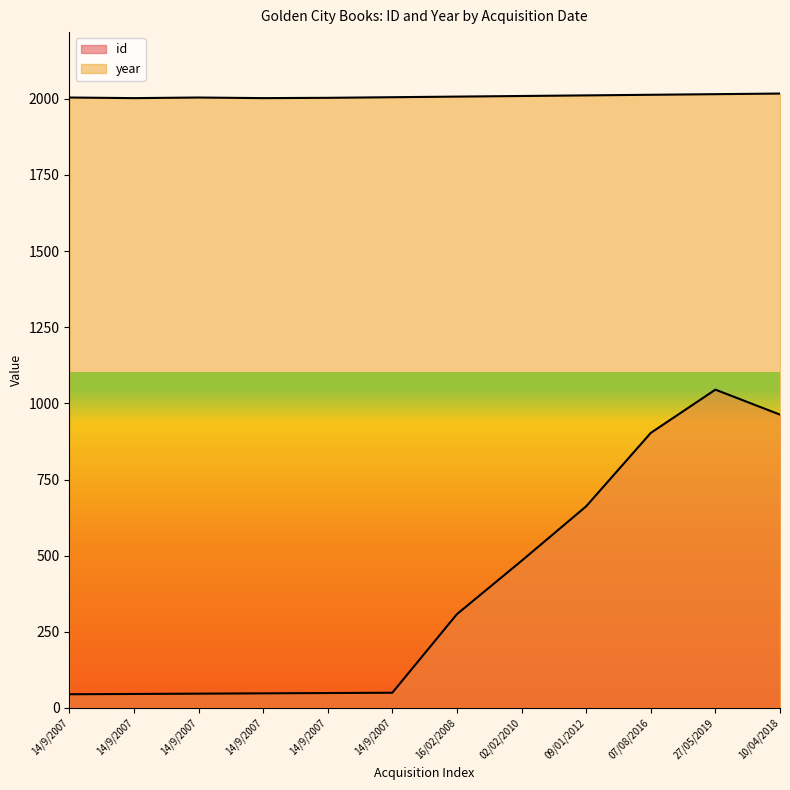

True or false: id has a value of 483 at 02/02/2010.

True